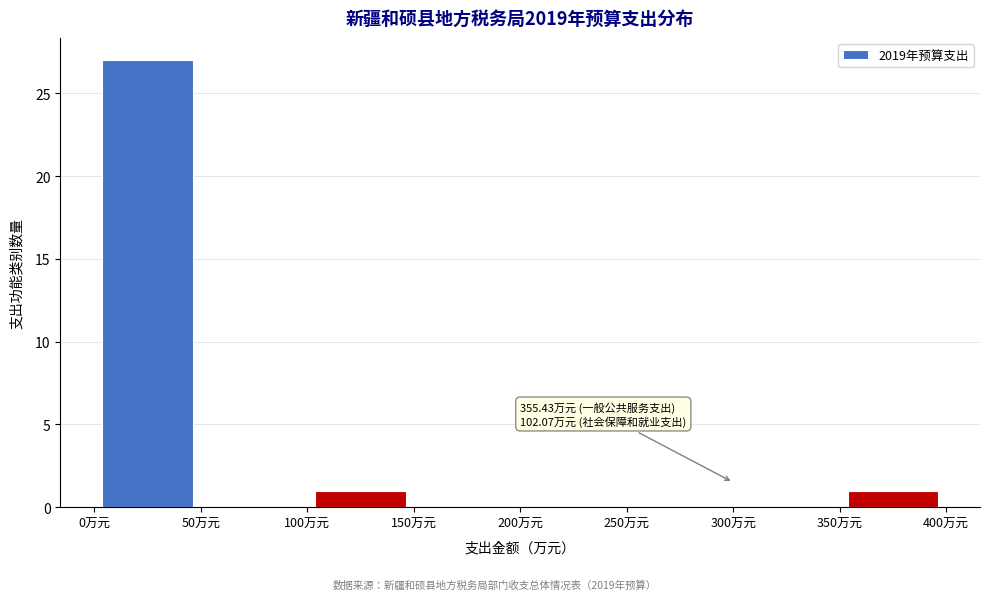

Which range on the x-axis has the tallest bar?

0 to 50